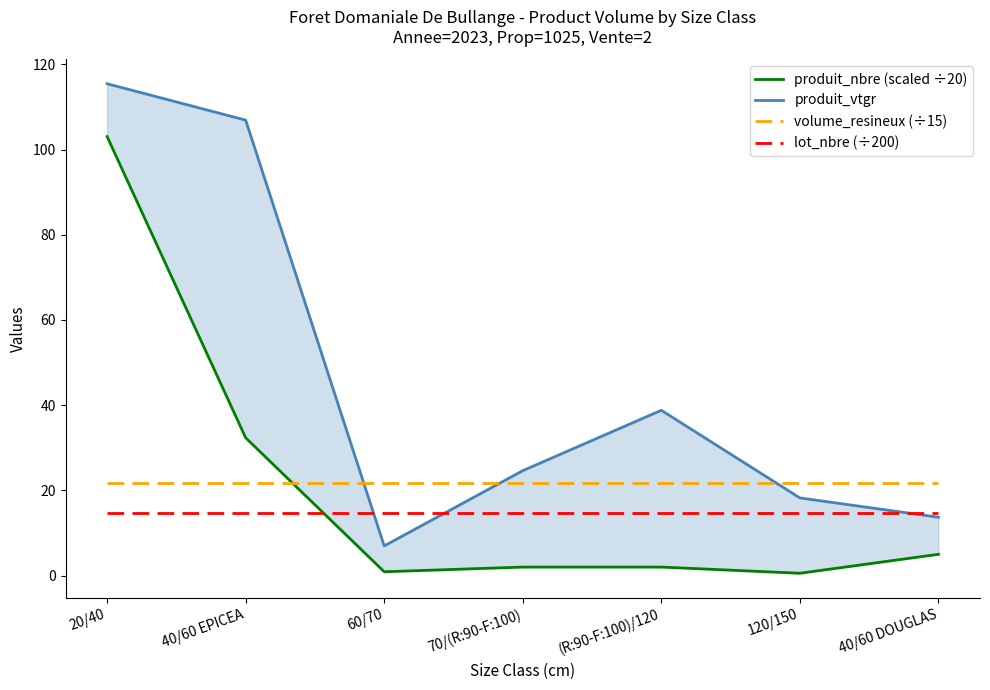

Which series changed the most between 40/60 EPICEA and 120/150?

produit_vtgr